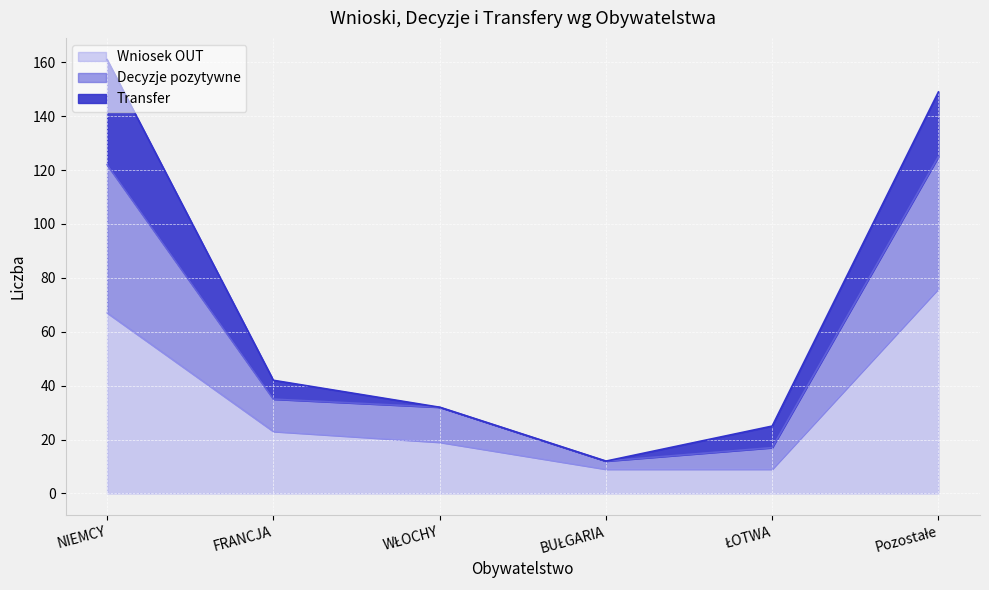

At which category is the sum across all series the highest?

NIEMCY